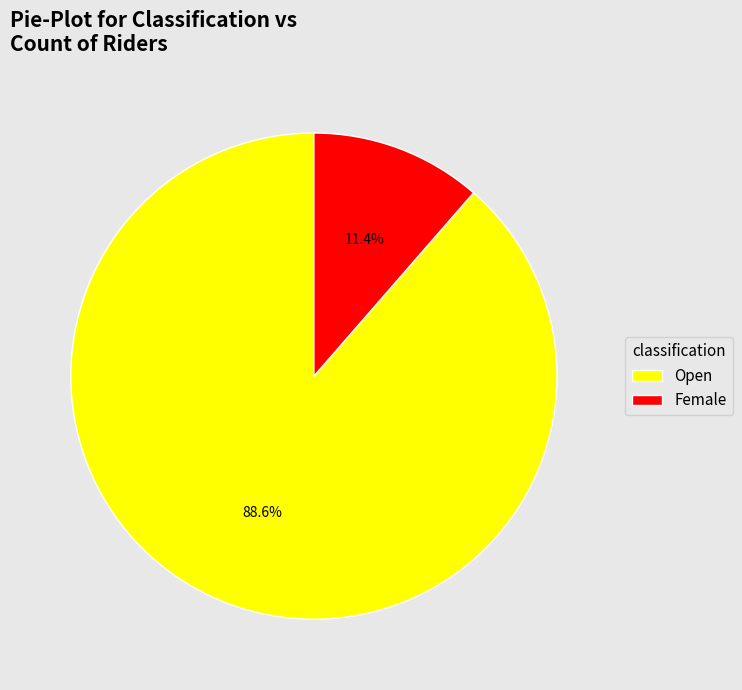

What is the largest slice in the pie chart?

Open